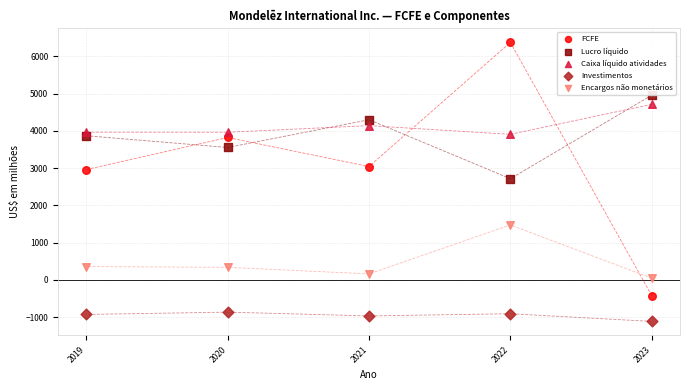

Across all series, what Y value is closest to 2631?

2717